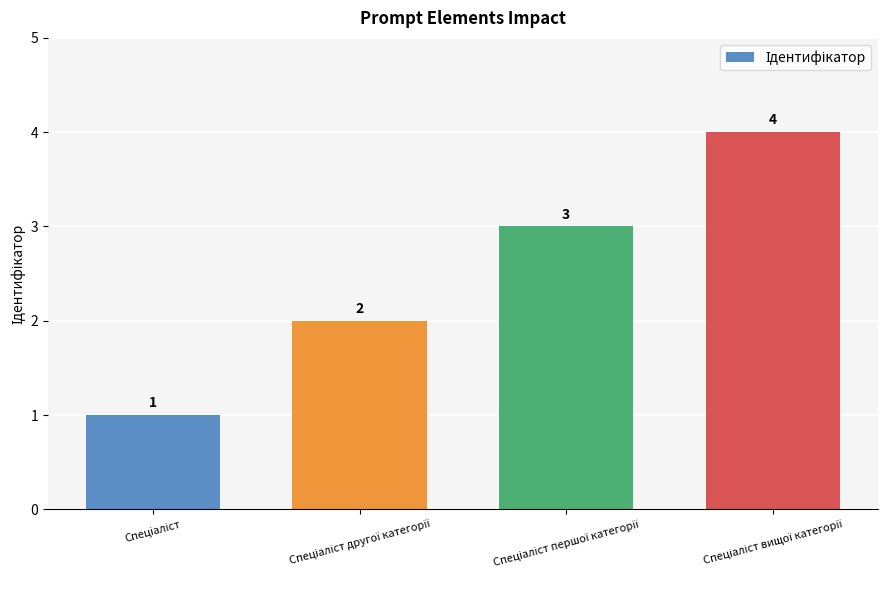

What is the value of the 2nd bar from the left?

2